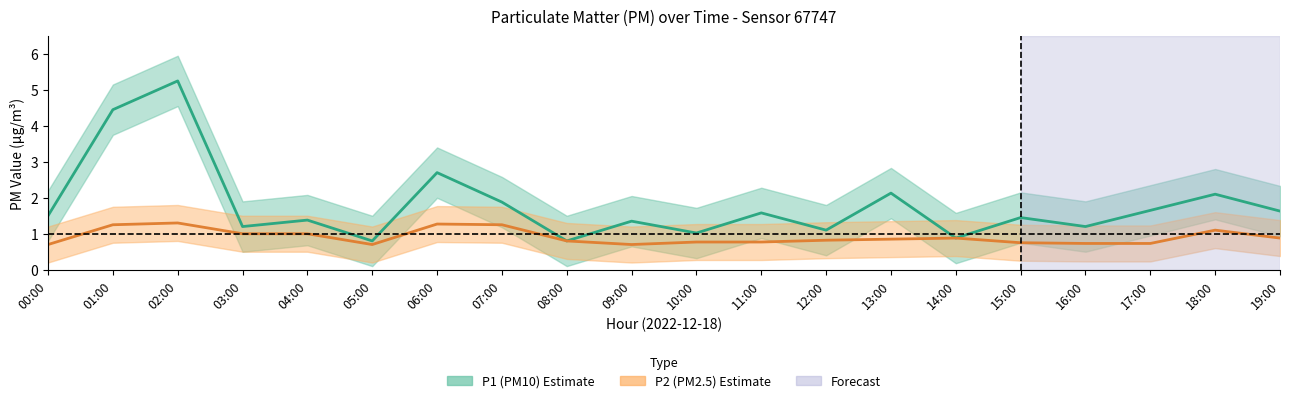

At which category does the chart reach its minimum across all series?

00:00